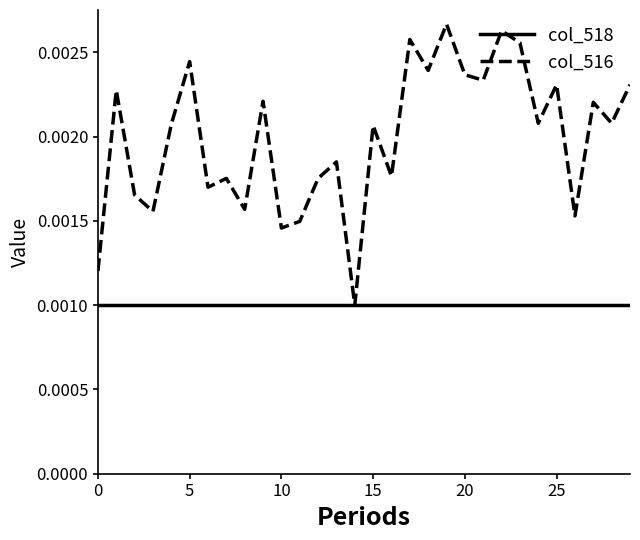

Rank the series by their average value, from lowest to highest.

col_518, col_516